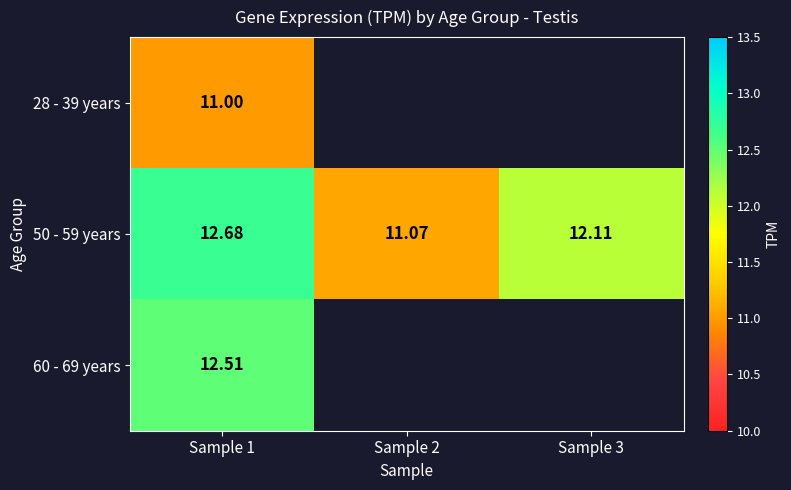

Which category has the lowest value across all series?

Sample 1